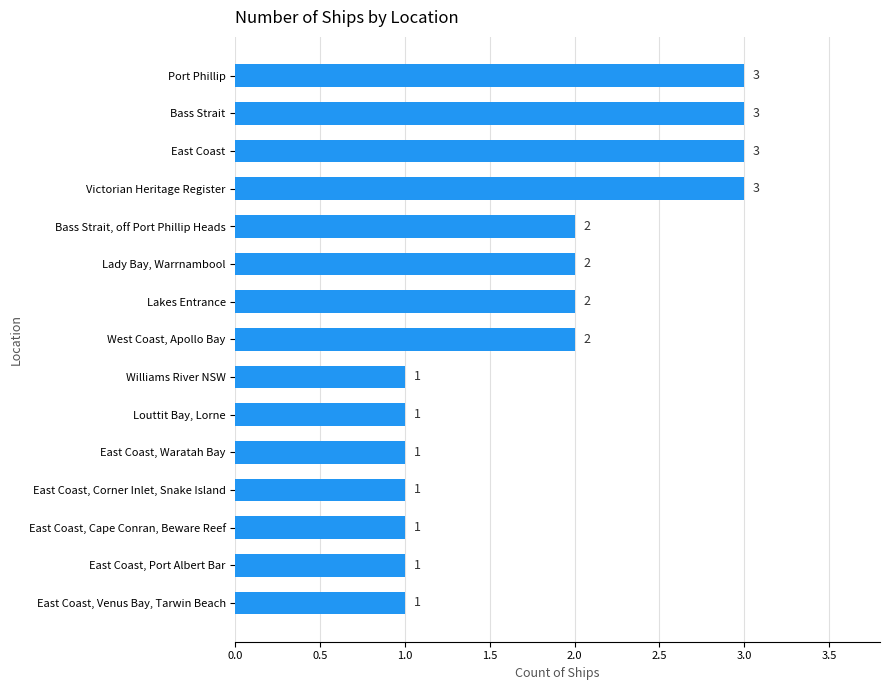

What is the difference between the second highest and minimum values?

2